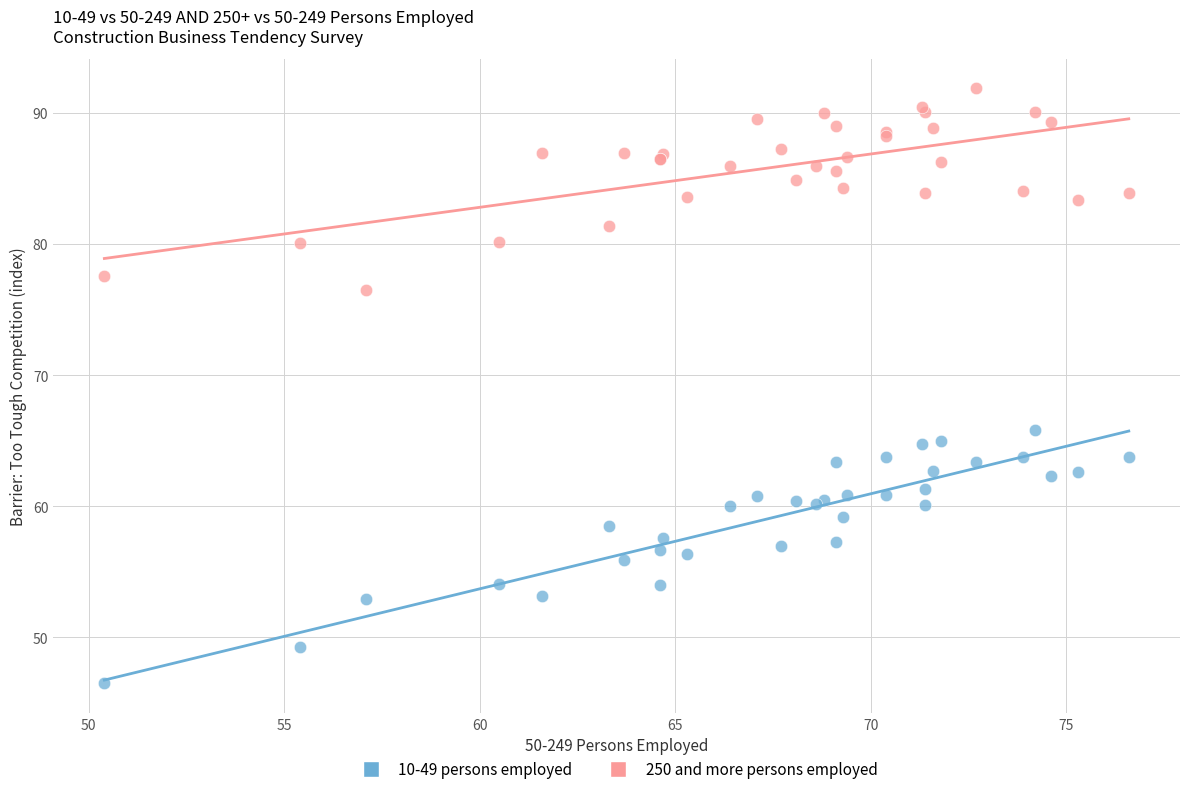

Across all series, what Y value is closest to 69?

65.8